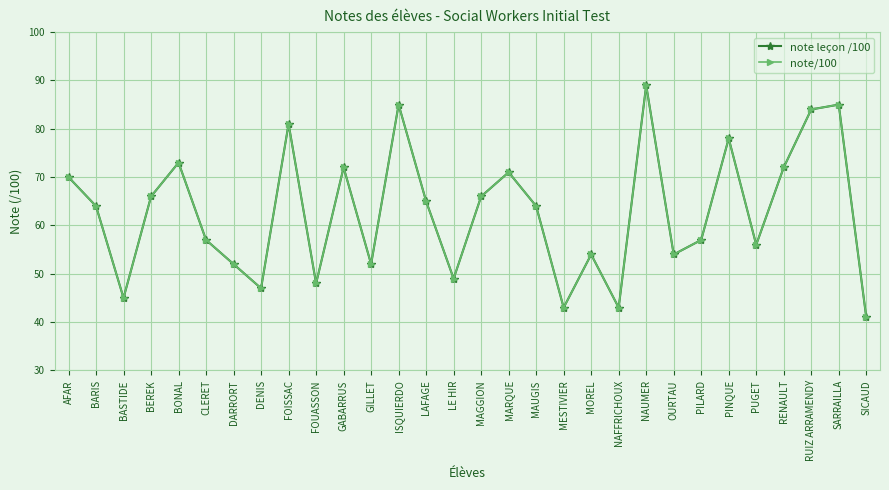

What is the label of the 8th point from the left?

DENIS